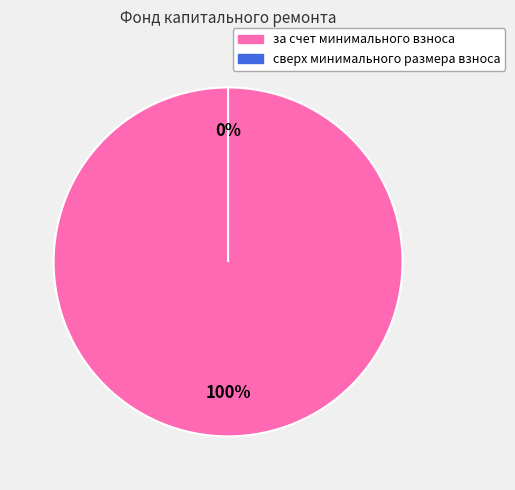

Rank the categories by value from highest to lowest.

за счет минимального взноса, сверх минимального размера взноса